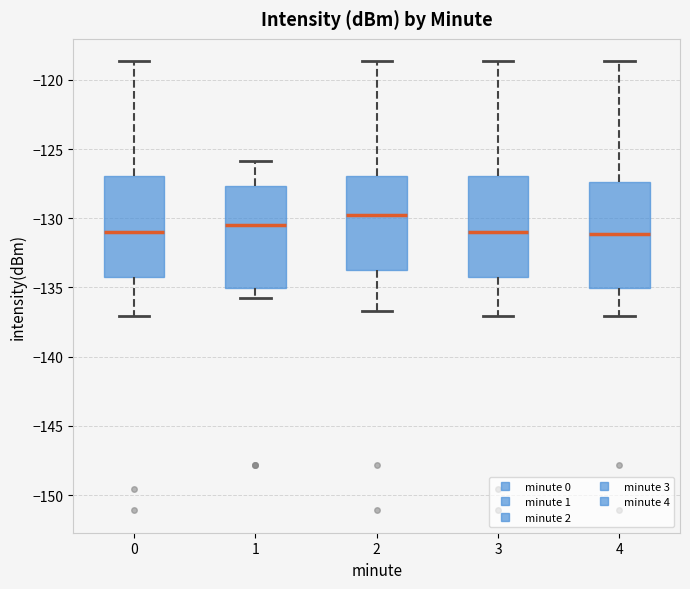

Reading left to right, read every box against the y-axis: the position of its median line, the range the box covers, and the ends of its whiskers. The values are not printed on the chart, so give them approximately, as read against the axis.

0: median -131.0, box -134.5 to -127.0, whiskers -137.0 to -118.5
1: median -130.5, box -135.0 to -127.5, whiskers -136.0 to -126.0
2: median -129.5, box -134.0 to -127.0, whiskers -136.5 to -118.5
3: median -131.0, box -134.5 to -127.0, whiskers -137.0 to -118.5
4: median -131.0, box -135.0 to -127.5, whiskers -137.0 to -118.5